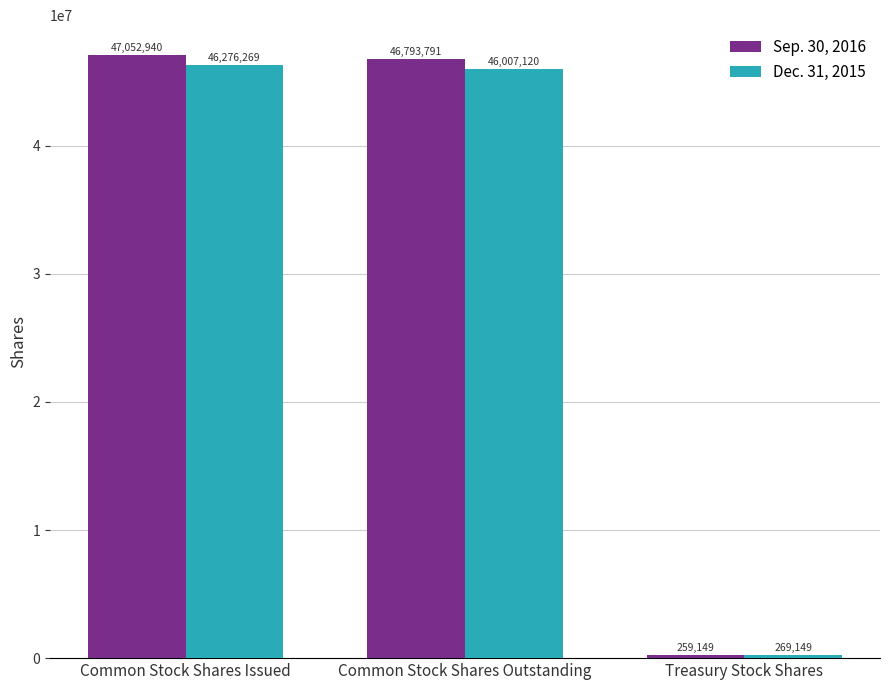

What is the label of the 1st bar from the right?

Treasury Stock Shares